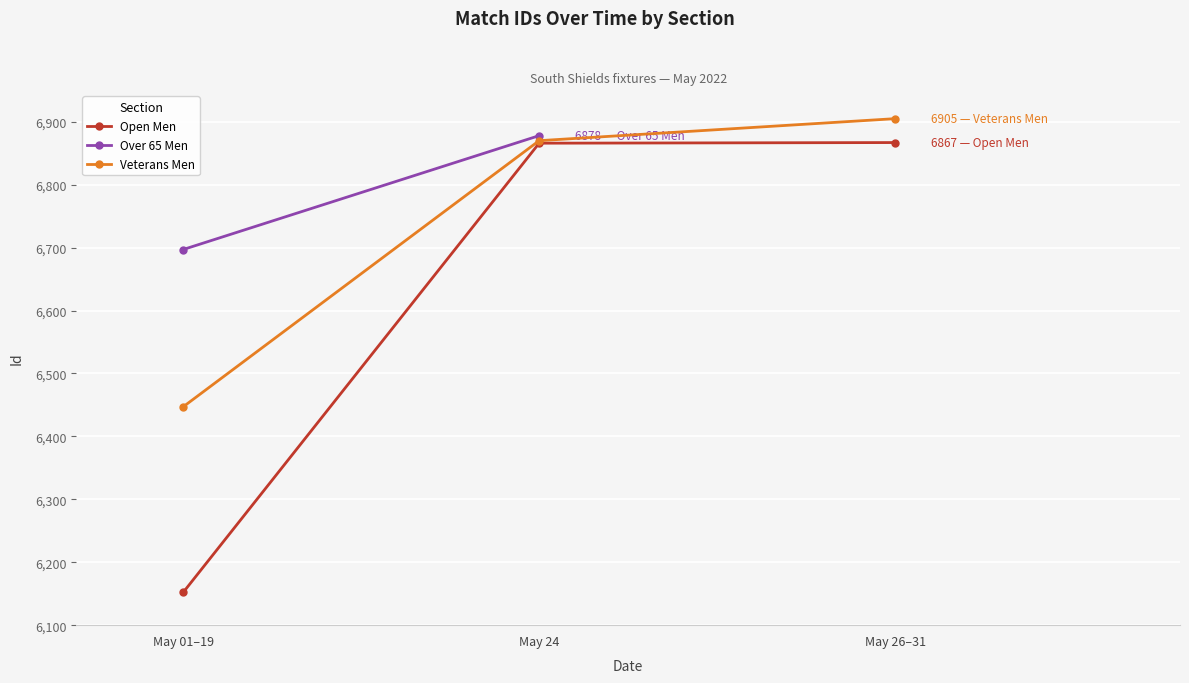

Where is Veterans Men nearest to the value 6676?

May 24